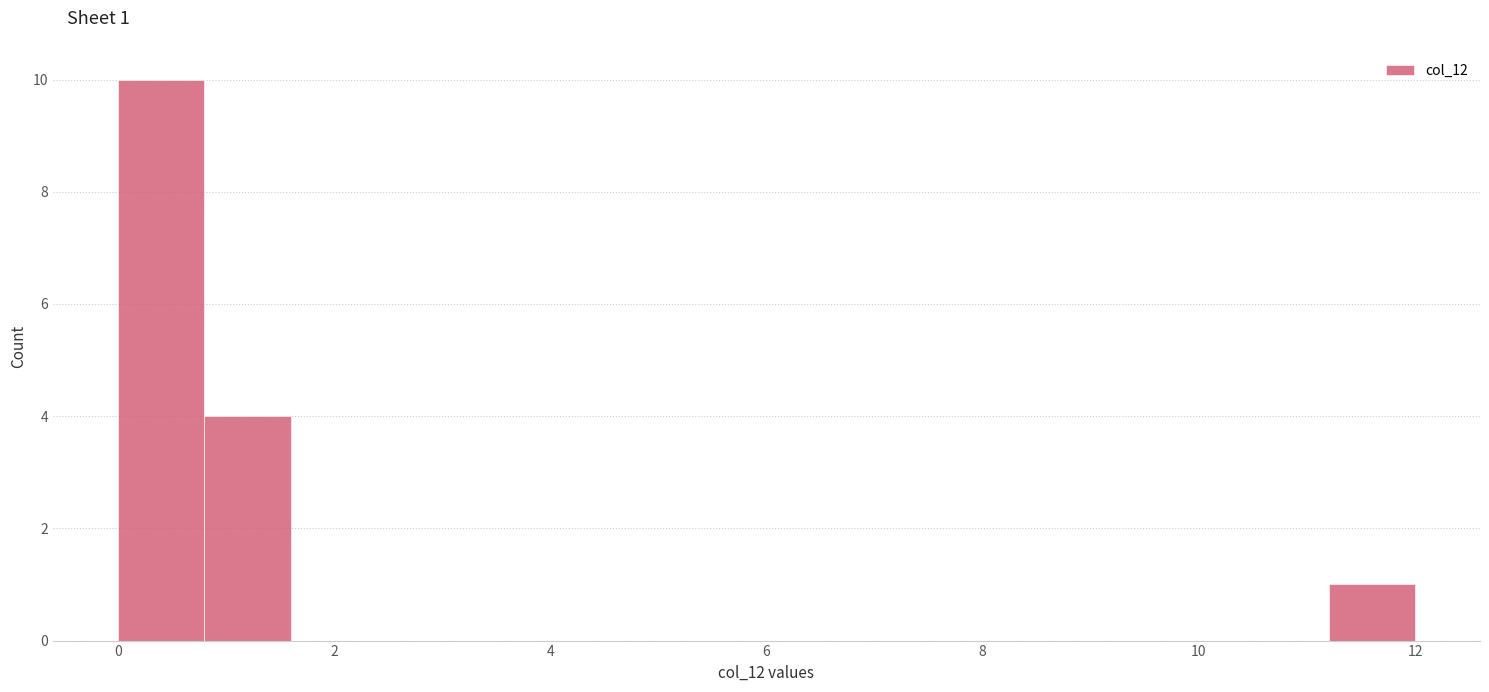

Over which range of the x-axis is the bar tallest?

0.0 to 0.8